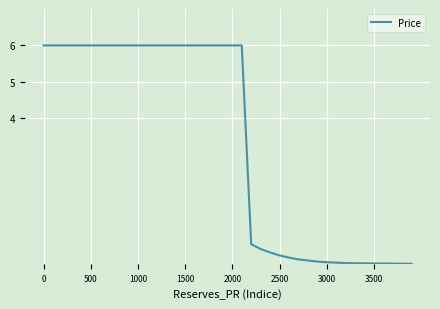

What is the average value?

3.4